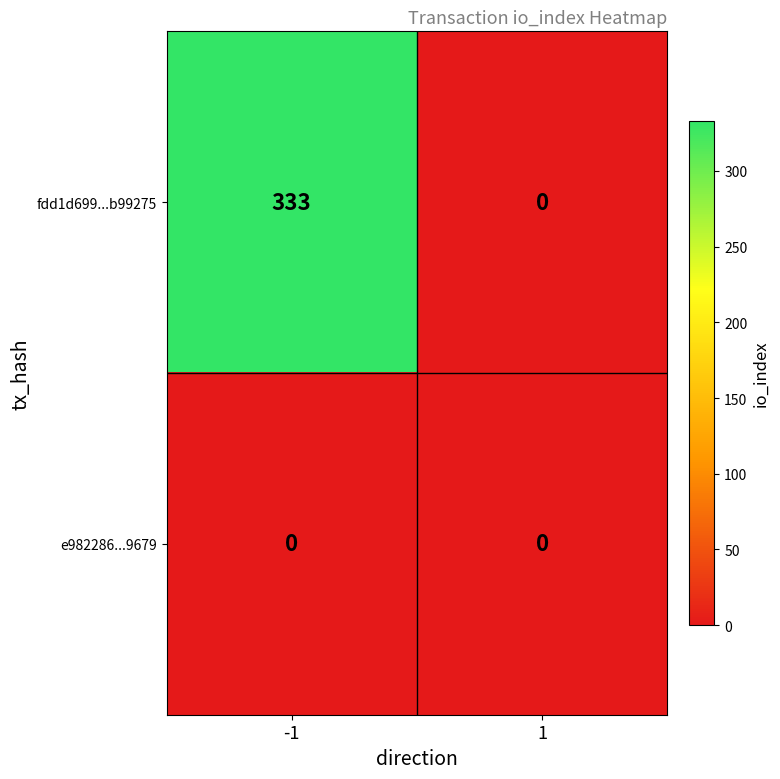

Which series has the largest total across all categories?

fdd1d699...b99275